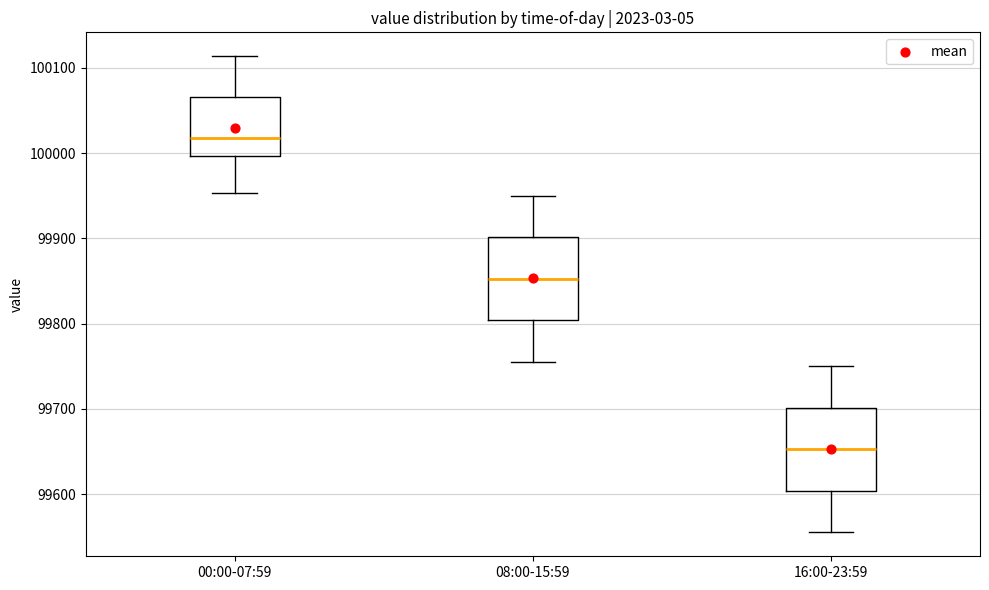

Where does the upper whisker of the box for 00:00-07:59 end on the y-axis? The values are not printed on the chart, so give them approximately, as read against the axis.

100110